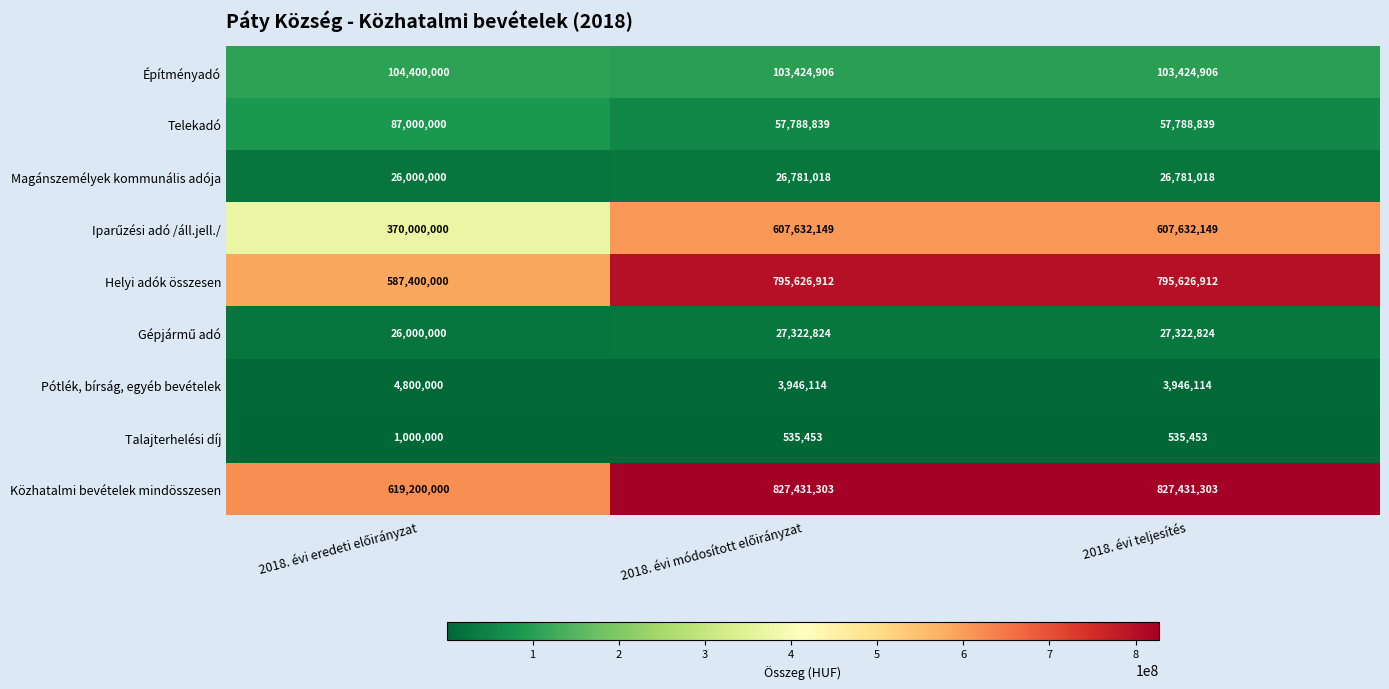

How many Helyi adók összesen values are between 587400000 and 795626912?

3